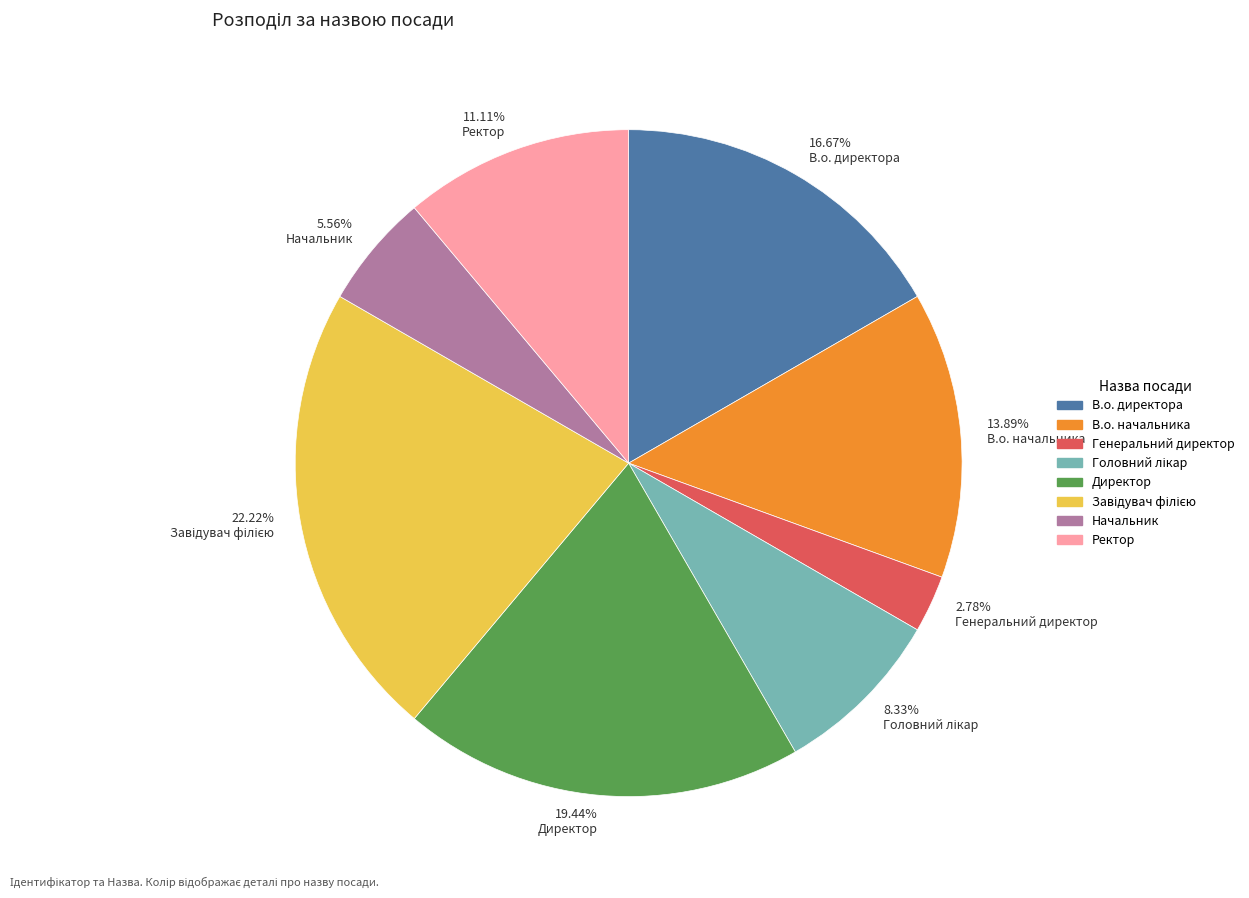

Is there a majority slice in this chart?

No